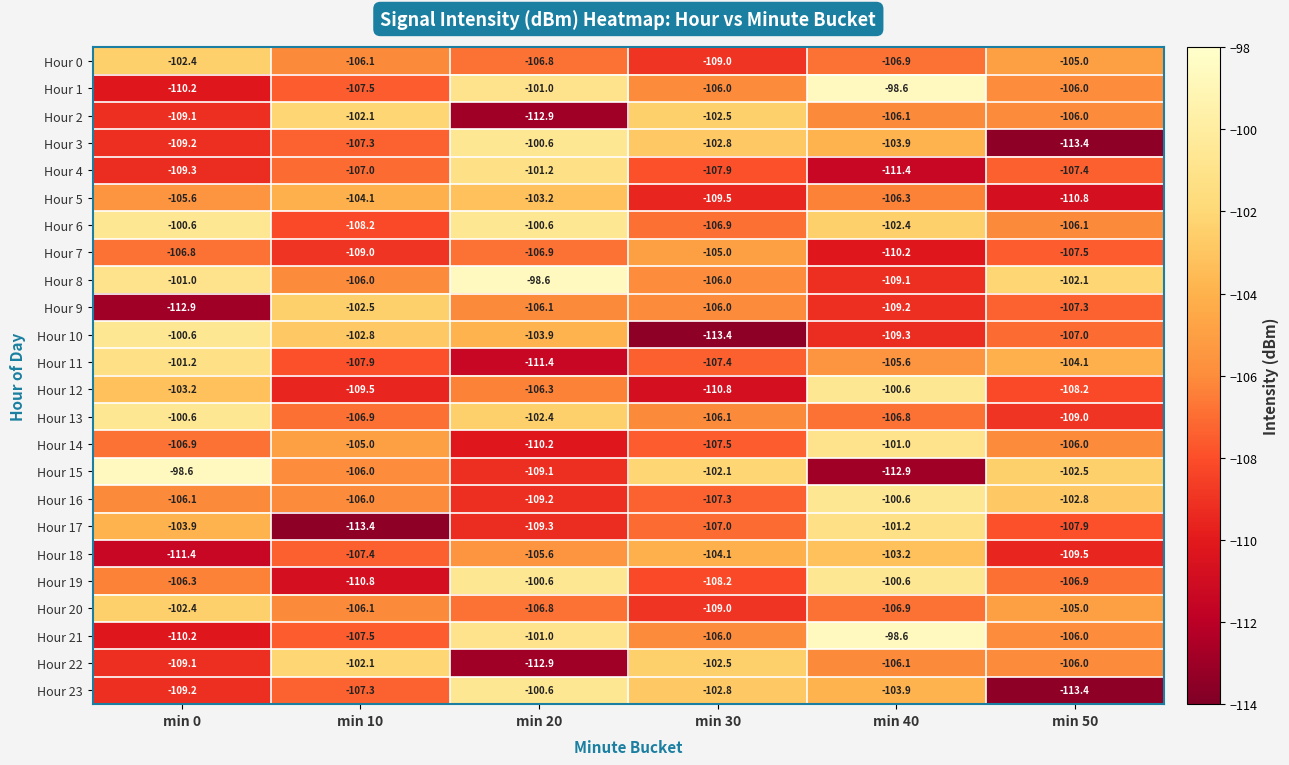

What is the difference between the maximum and minimum values in the Hour 20 series?

6.6